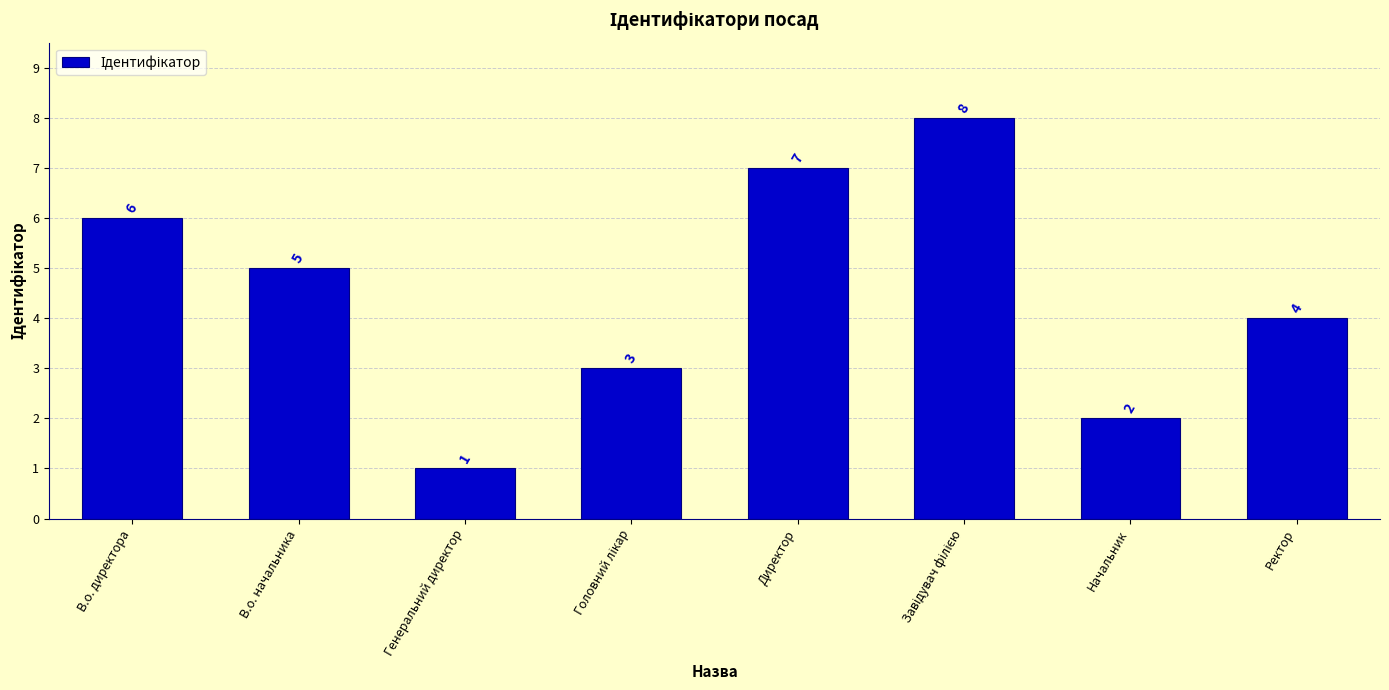

True or false: the data shows 7 at Директор.

True